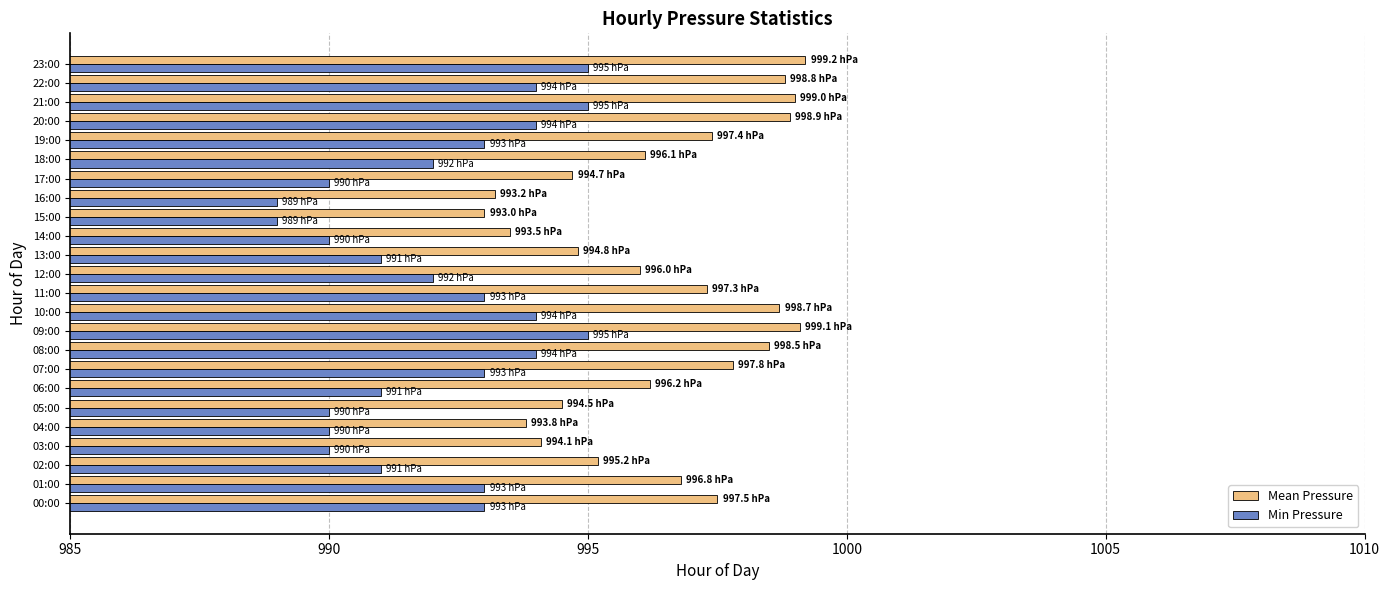

Rank the series by their average value, from lowest to highest.

Min Pressure, Mean Pressure